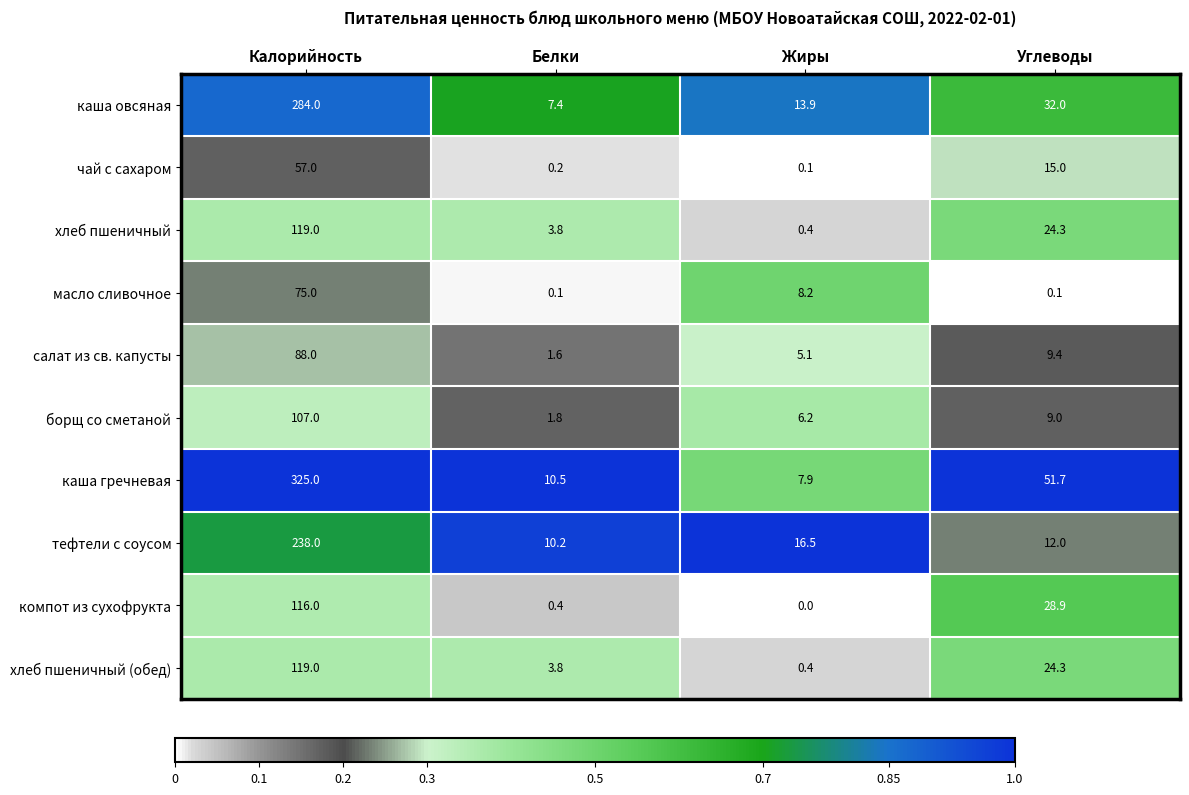

What is the greatest value displayed?

325.0